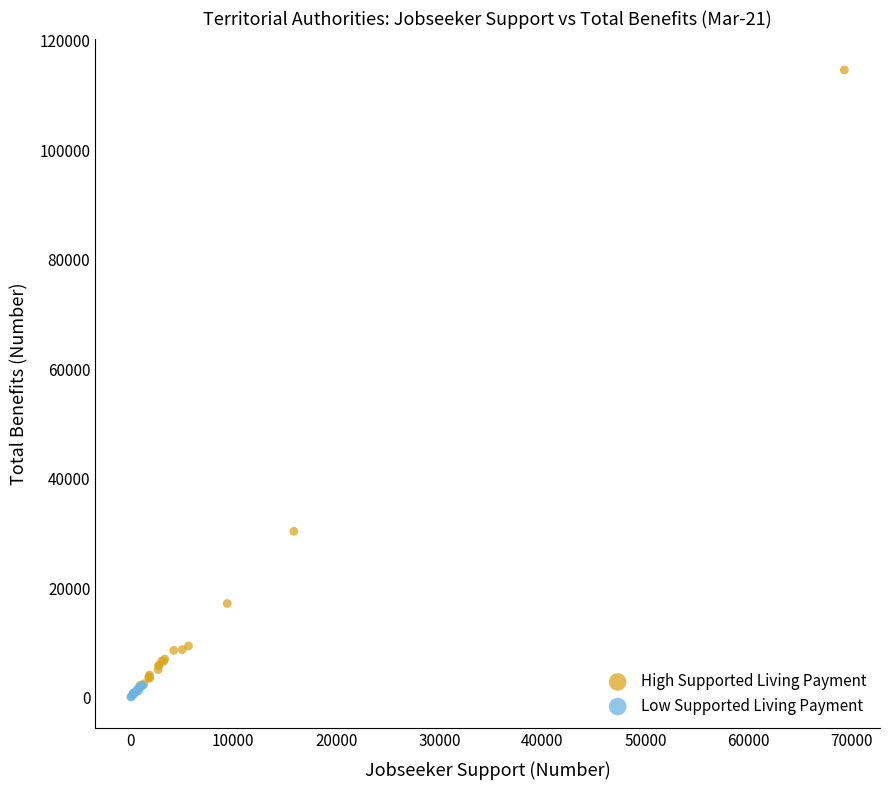

Which series reaches the minimum Y coordinate?

Low Supported Living Payment